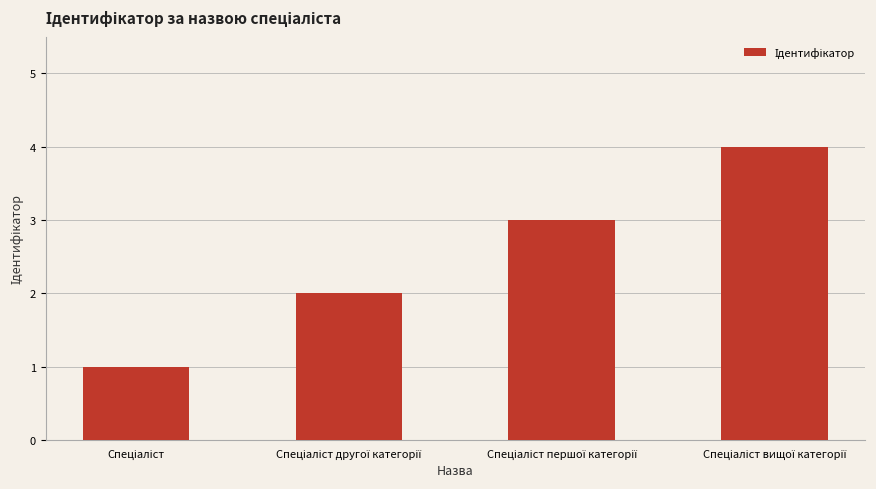

What is the difference between the maximum and minimum values?

3